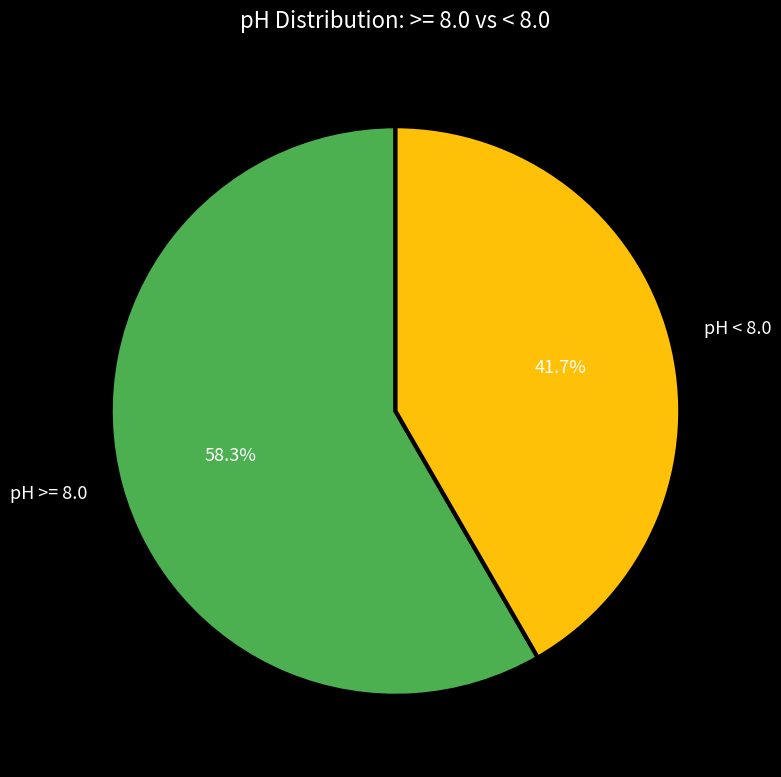

Approximately how many times larger is the value at pH >= 8.0 compared to pH < 8.0?

1.4